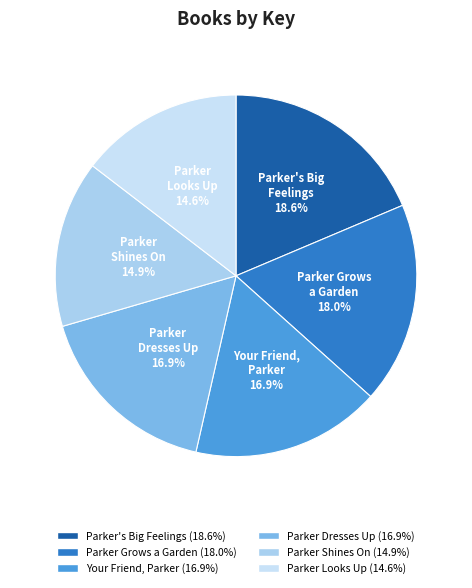

Is it true that Parker's Big Feelings is 31% of the pie?

False